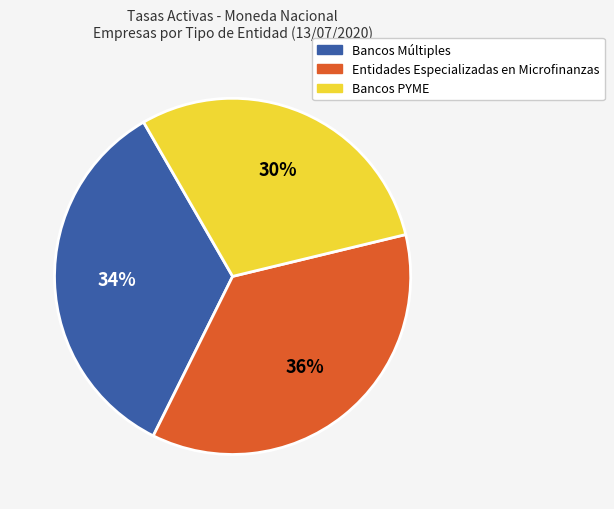

Count the number of slices in the pie.

3